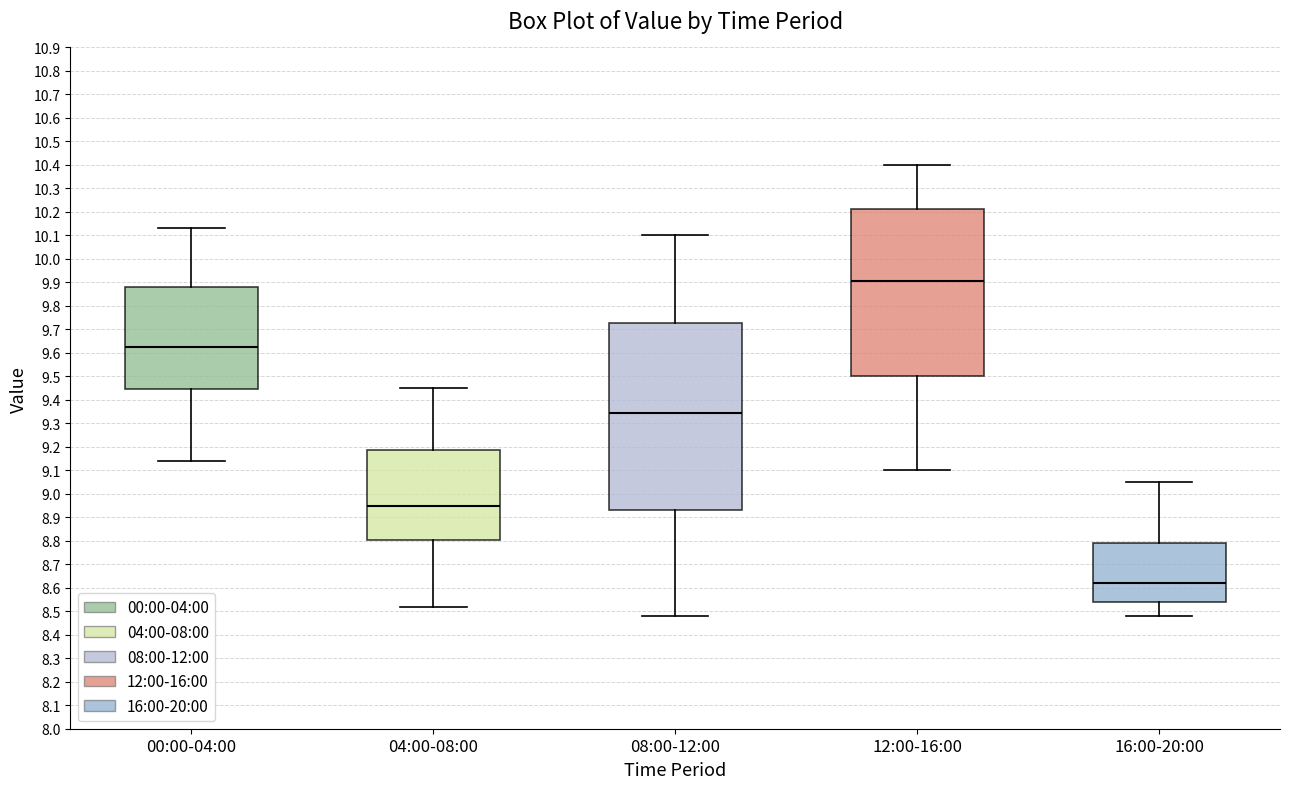

Which box's median line is the lowest?

16:00-20:00